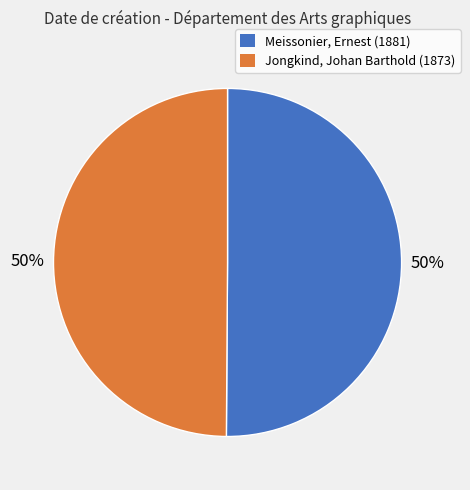

To the nearest percent, what is the average slice percentage?

50%